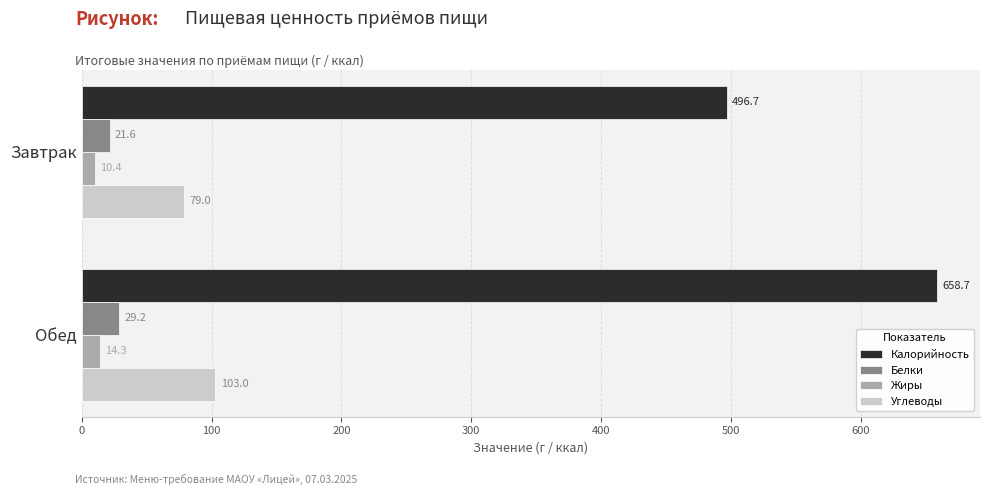

Which series changed the most between Завтрак and Обед?

Калорийность